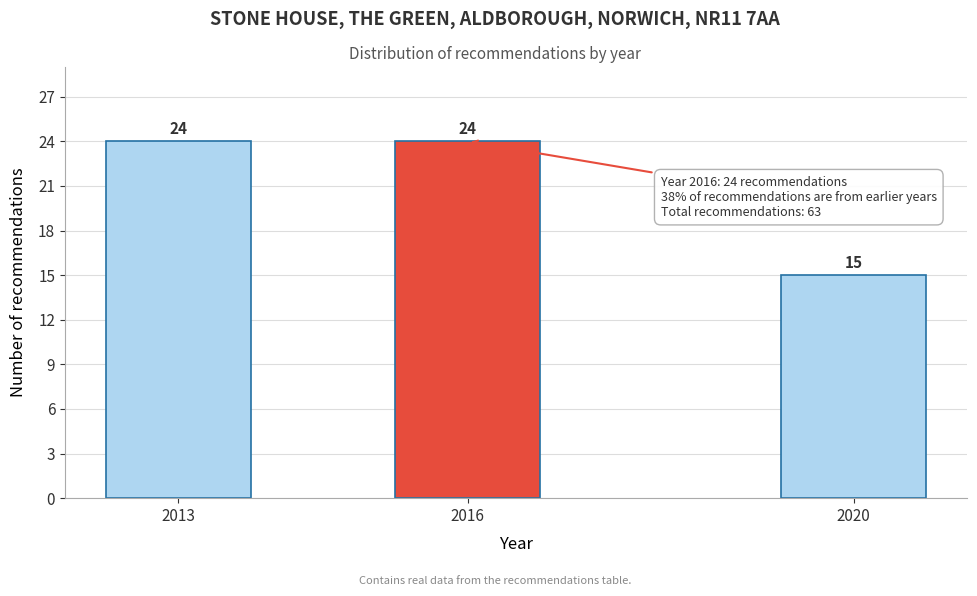

Reading left to right, extract all data points from this chart.

24	24	15